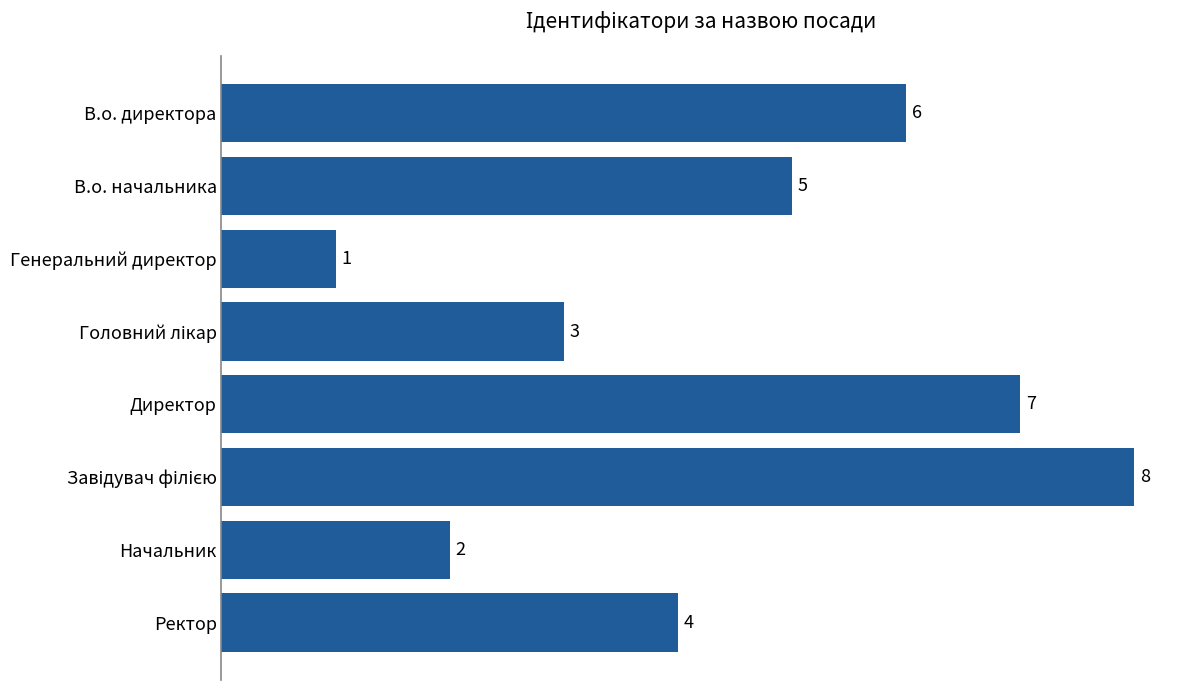

What is the greatest value displayed?

8